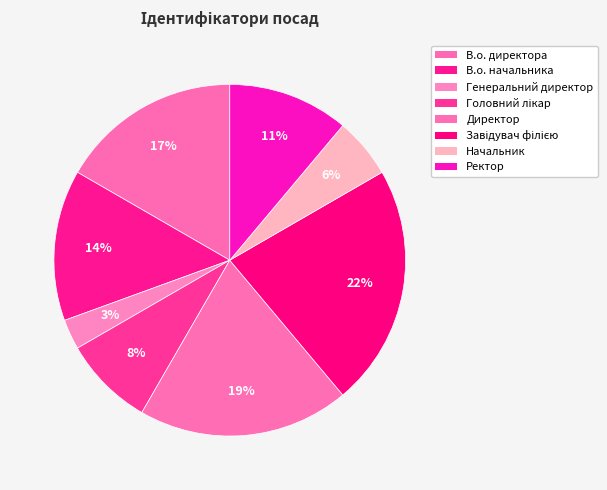

How many segments does this pie chart have?

8